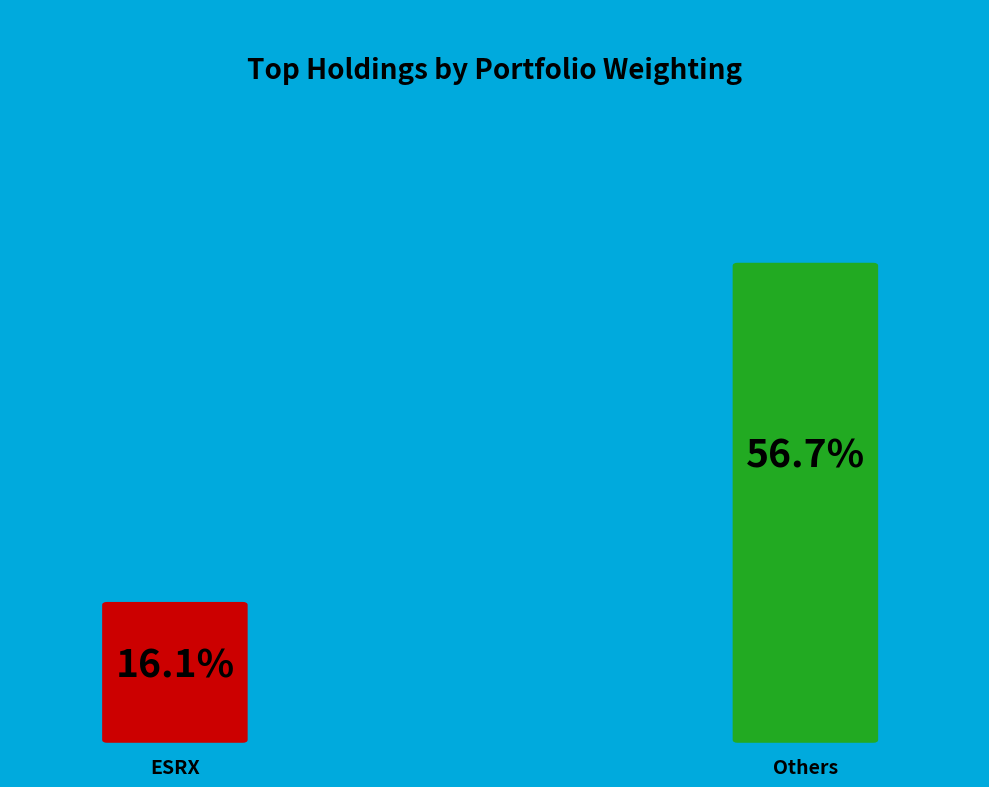

Is MAR the majority of the pie?

No